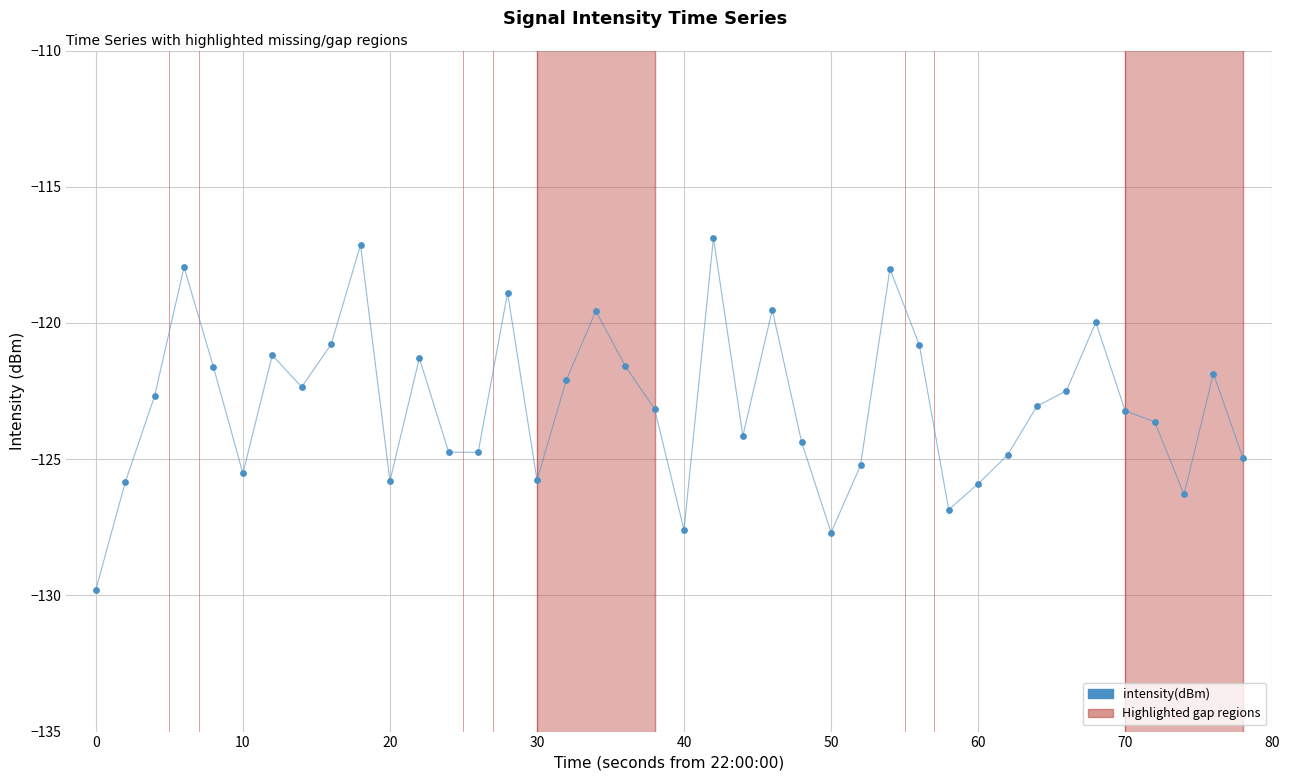

What is the range of X values (max minus min)?

78.0